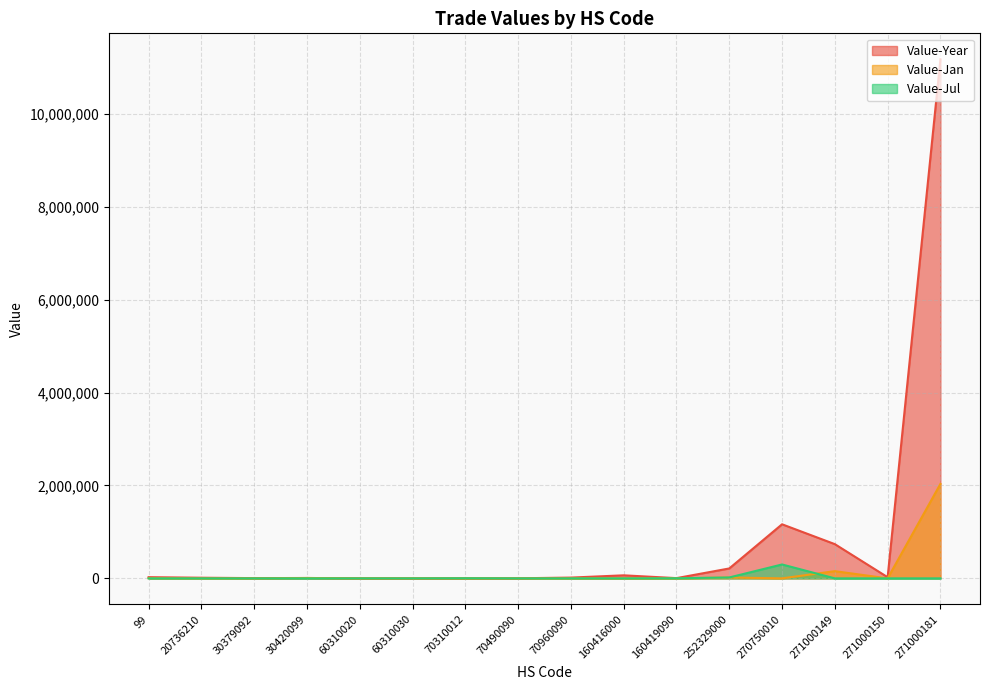

At which label does Value-Jan reach its minimum?

20736210